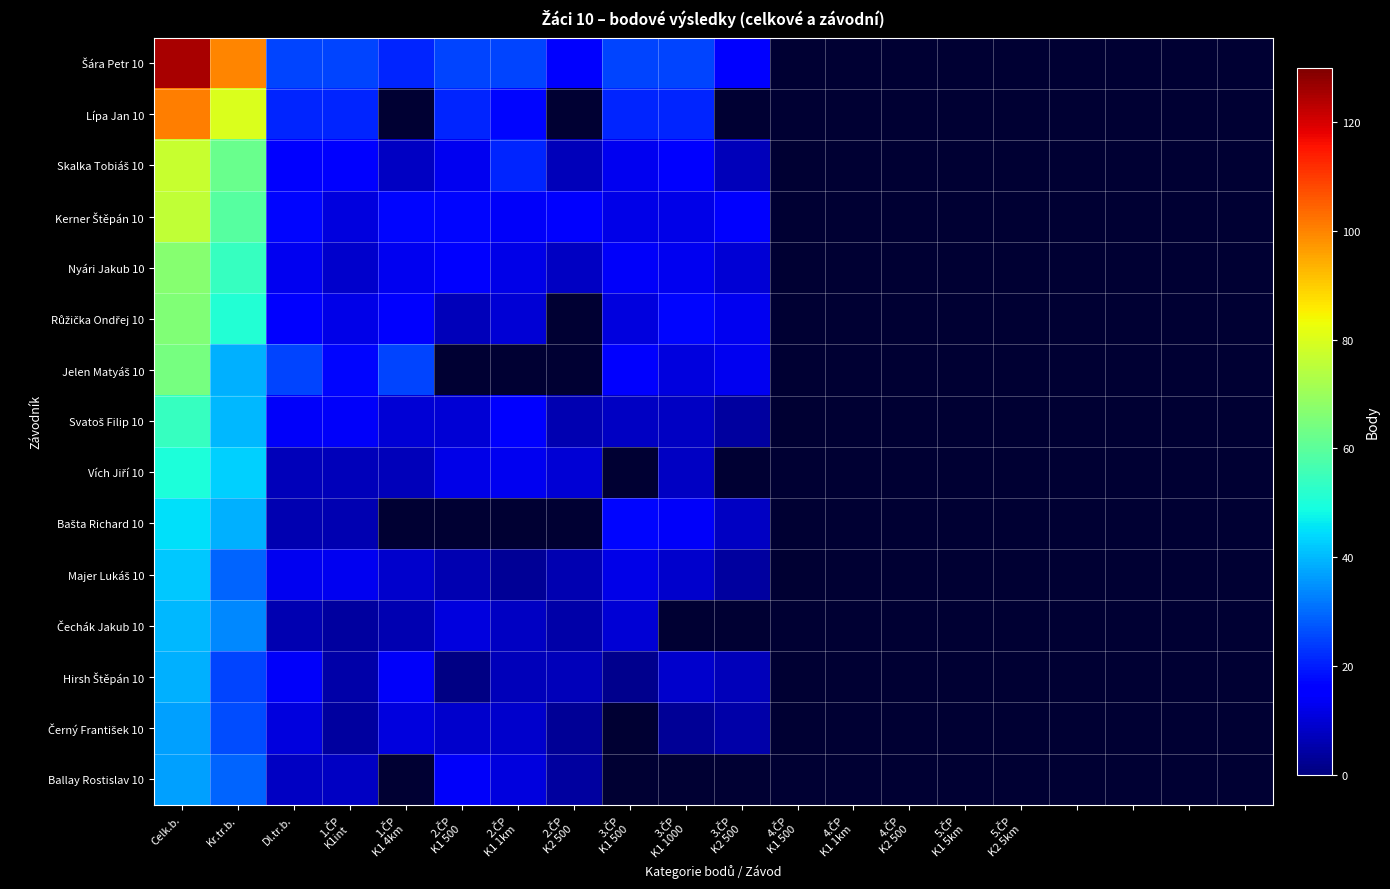

At which label is Hirsh Štěpán 10 closest to 20?

Kr.tr.b.